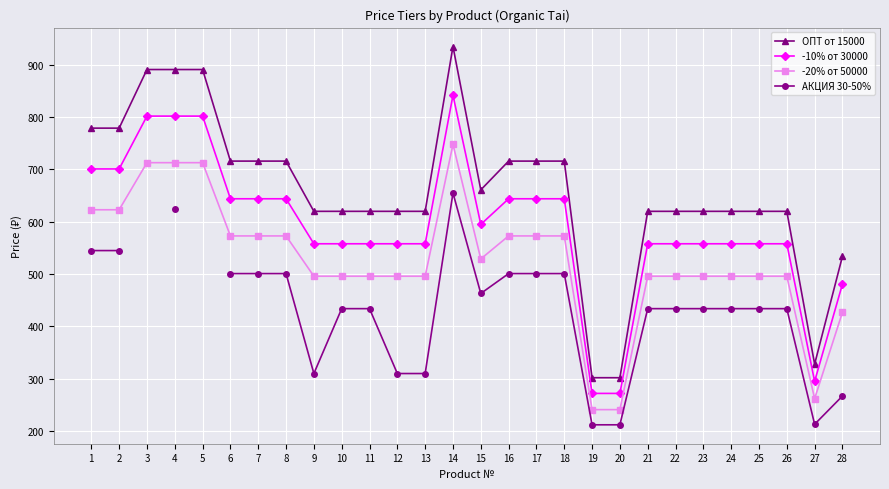

List the labels in order of -20% от 50000 value, smallest first.

19, 20, 27, 28, 9, 10, 11, 12, 13, 21, 22, 23, 24, 25, 26, 15, 6, 7, 8, 16, 17, 18, 1, 2, 3, 4, 5, 14